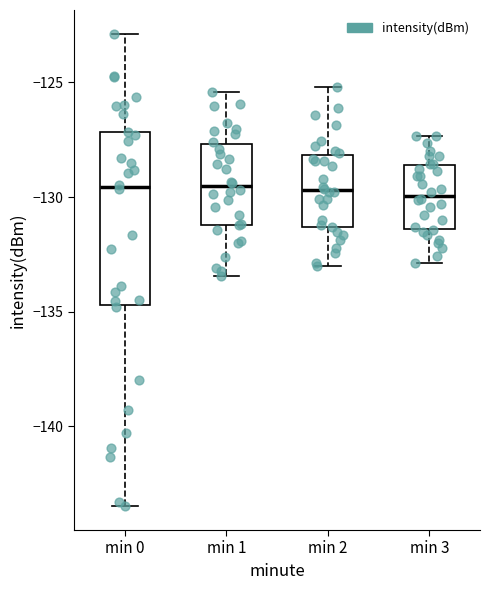

Where is the upper edge of the box for min 3 on the y-axis? The values are not printed on the chart, so give them approximately, as read against the axis.

-128.5